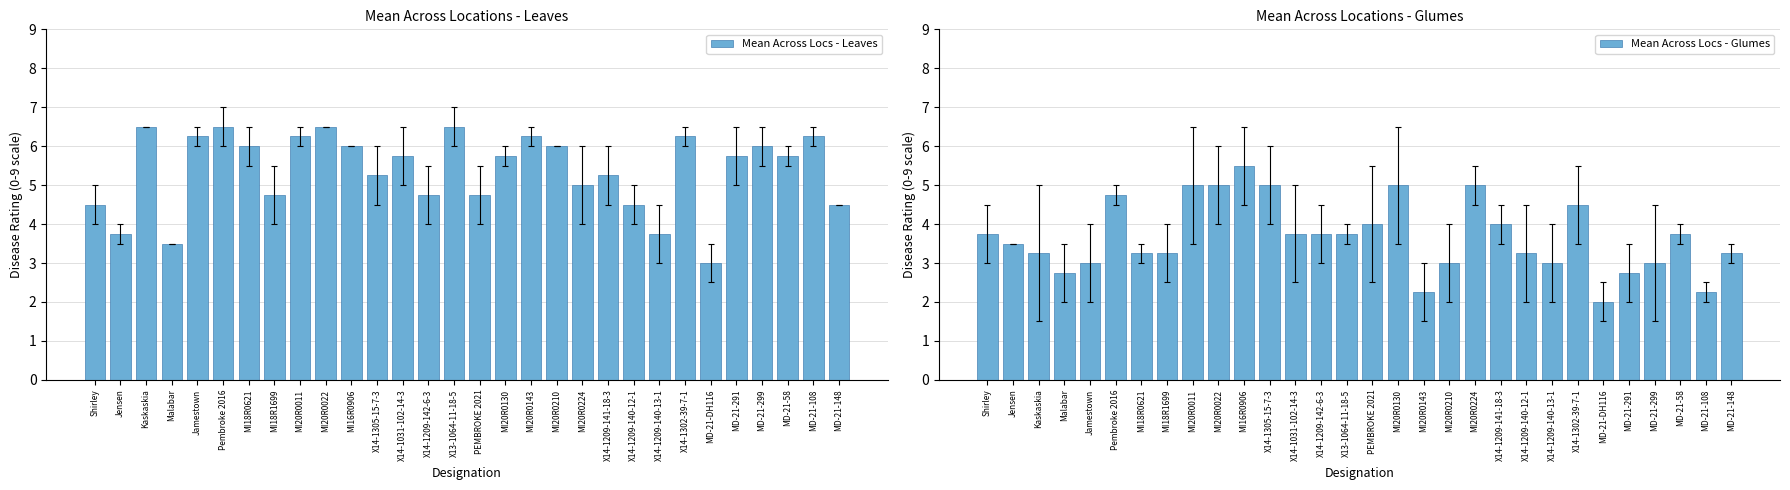

At how many categories does at least one series exceed 2?

30